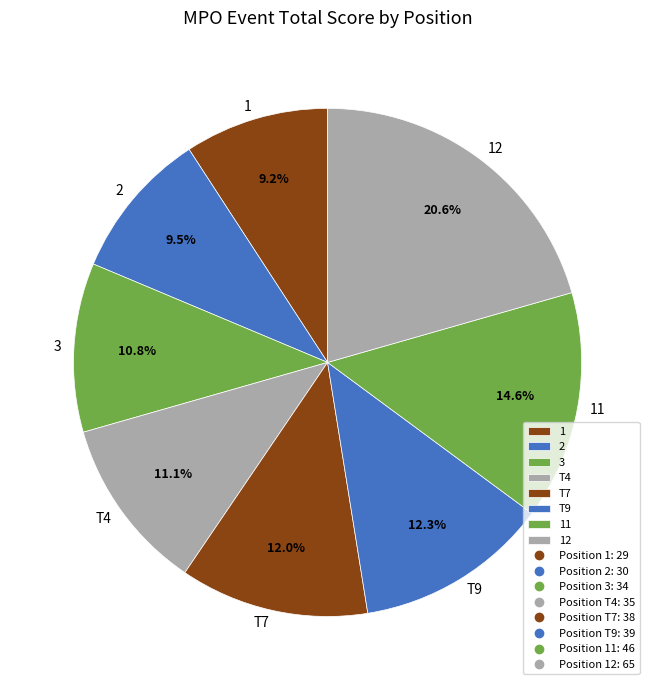

What is the largest slice in the pie chart?

12